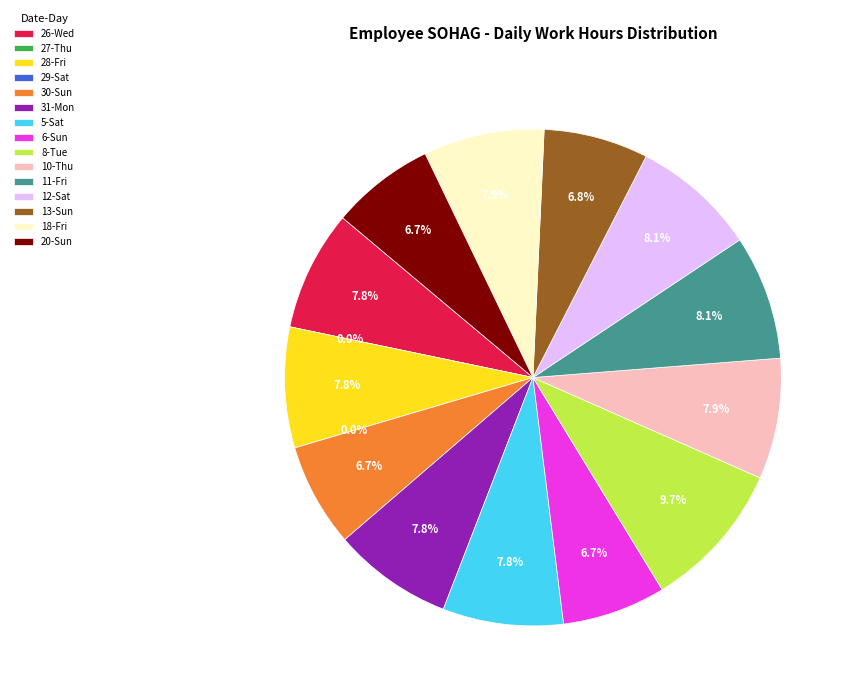

The 26-Wed slice represents 1% of the pie. True or false?

False